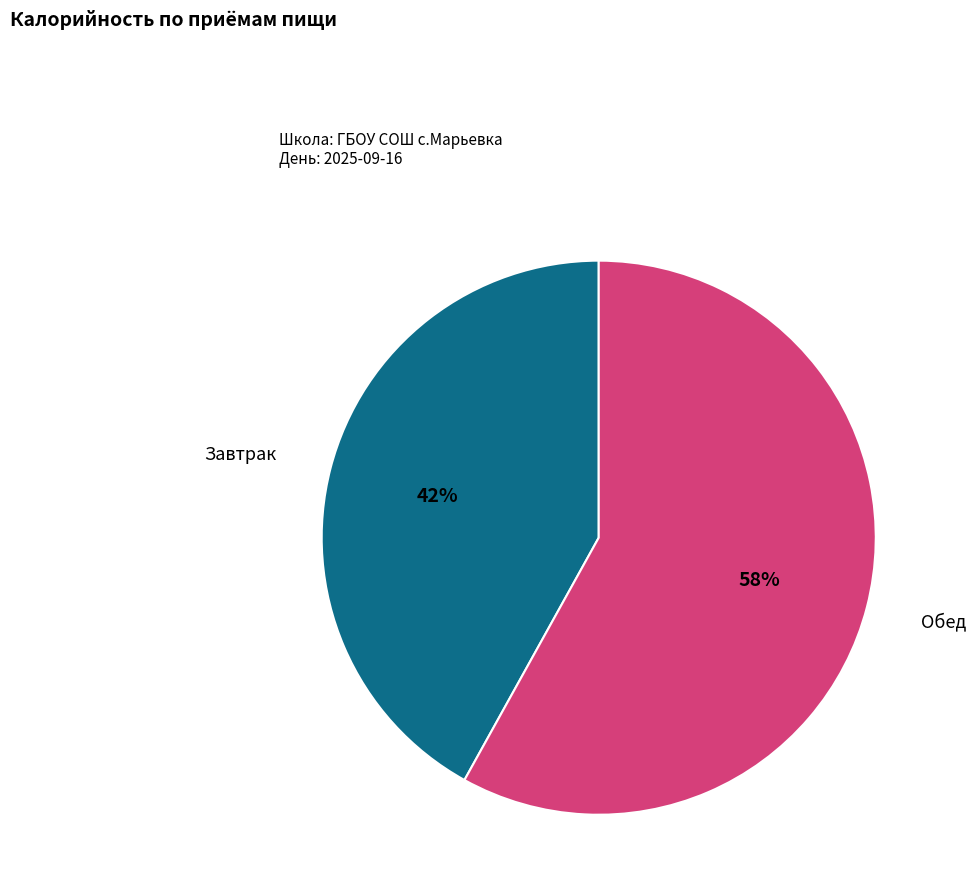

To the nearest percent, what is the difference between the largest and smallest slice percentages?

16%